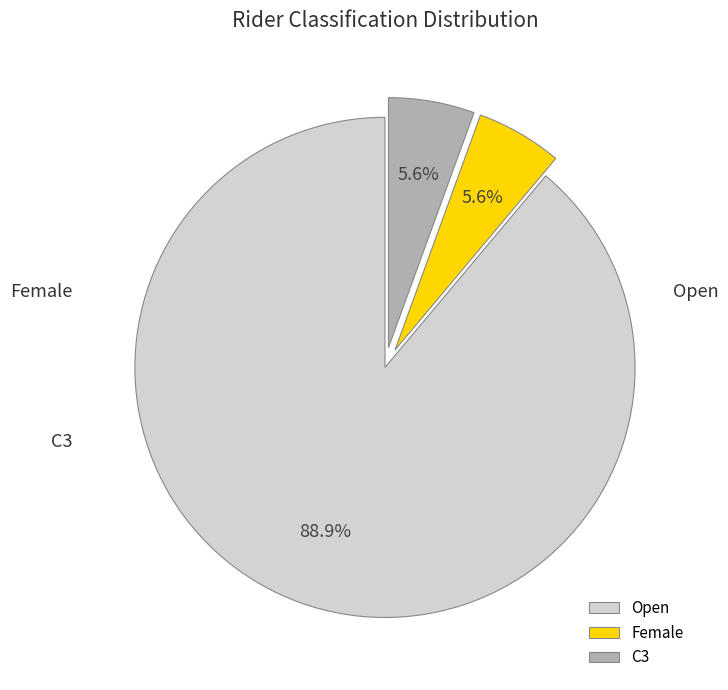

Which slice is the largest?

Open